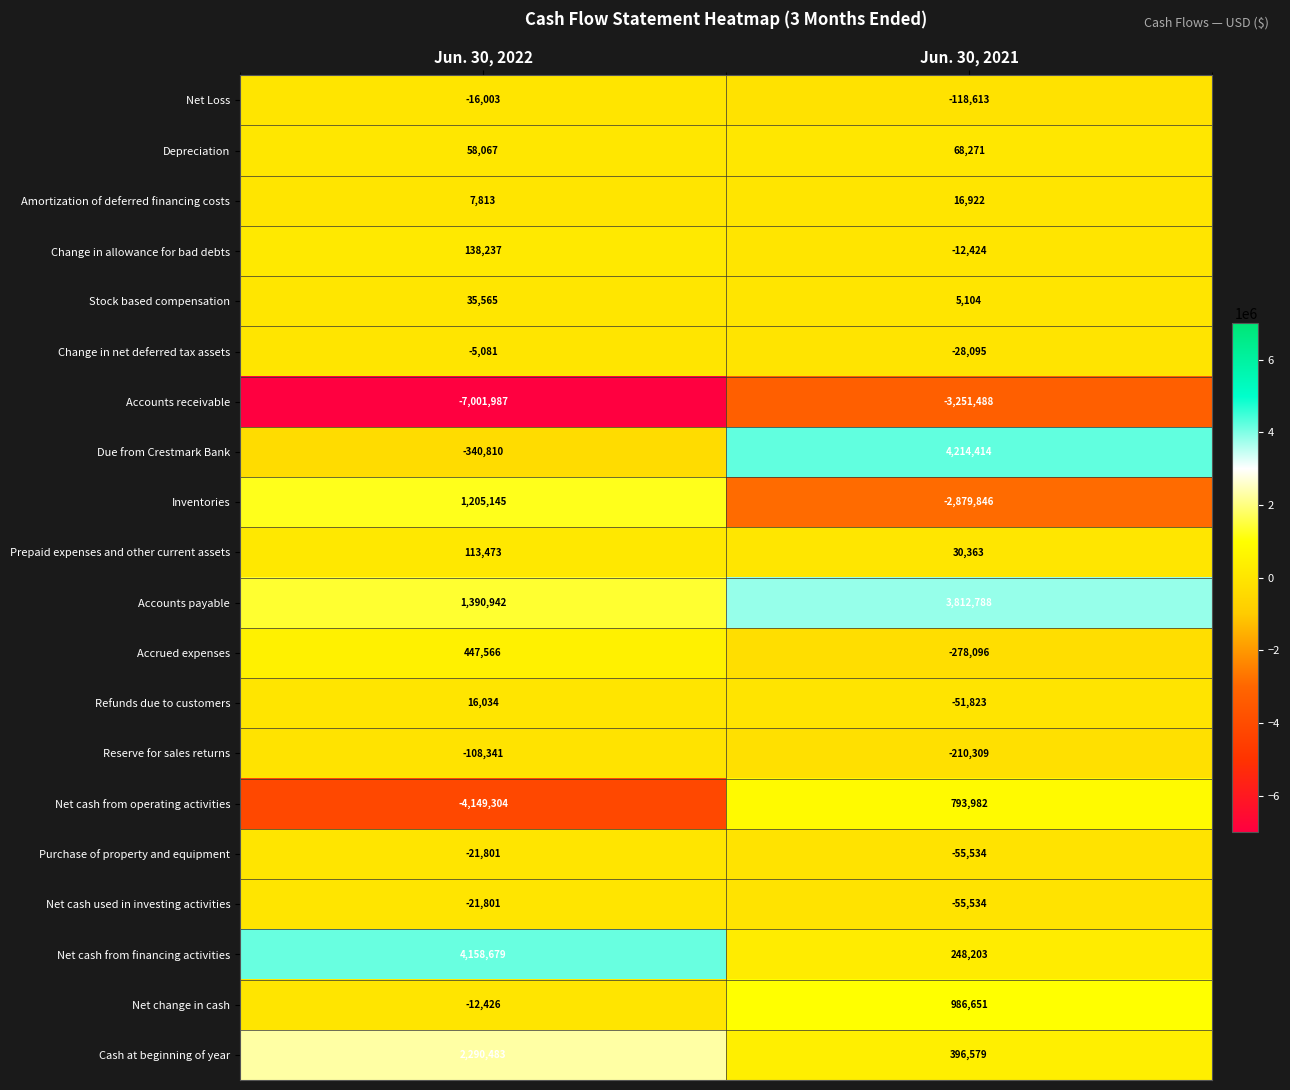

What is the average value of the Change in net deferred tax assets series?

-16588